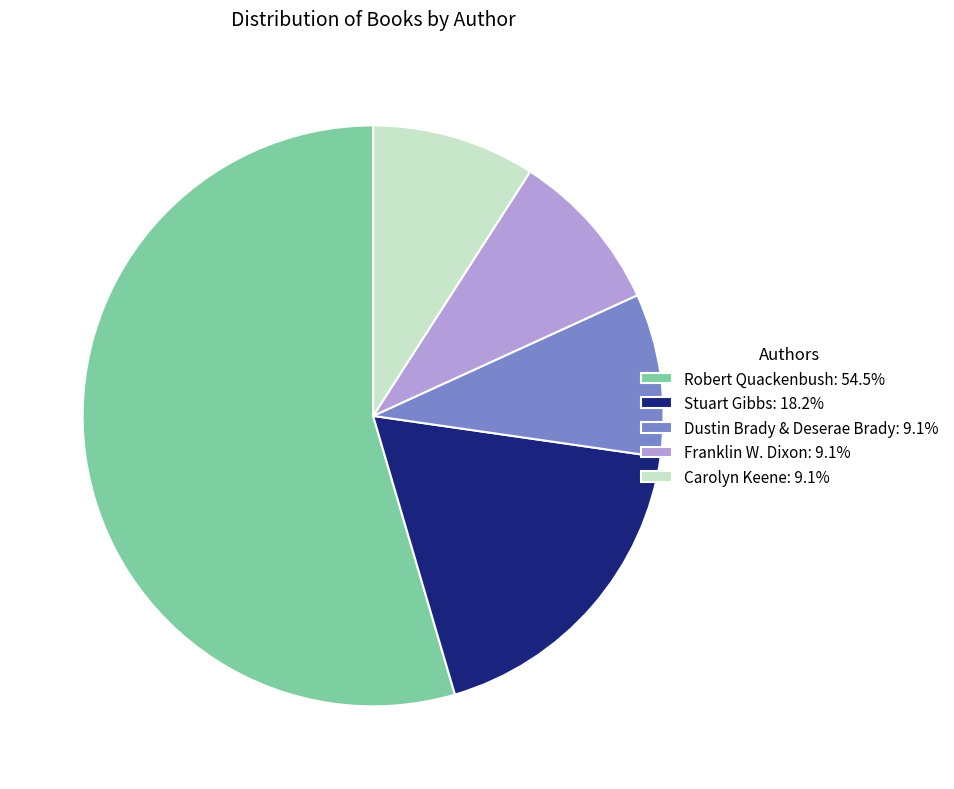

Count the number of slices in the pie.

5